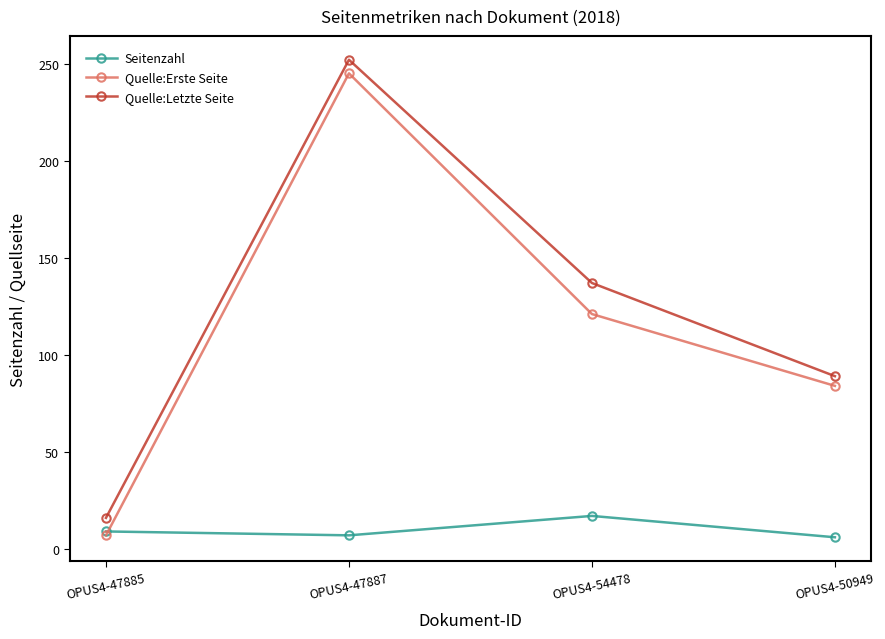

The Seitenzahl series shows 28 at OPUS4-54478. True or false?

False